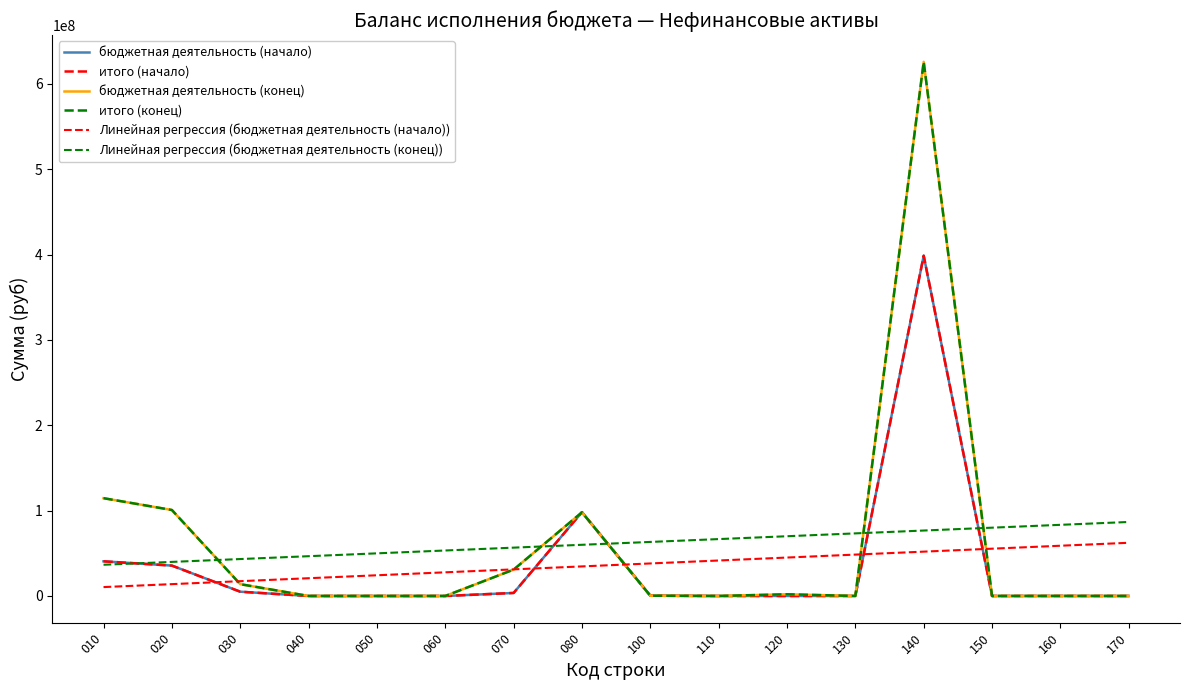

At which label is Линейная регрессия (бюджетная деятельность (конец)) closest to 61645404?

080